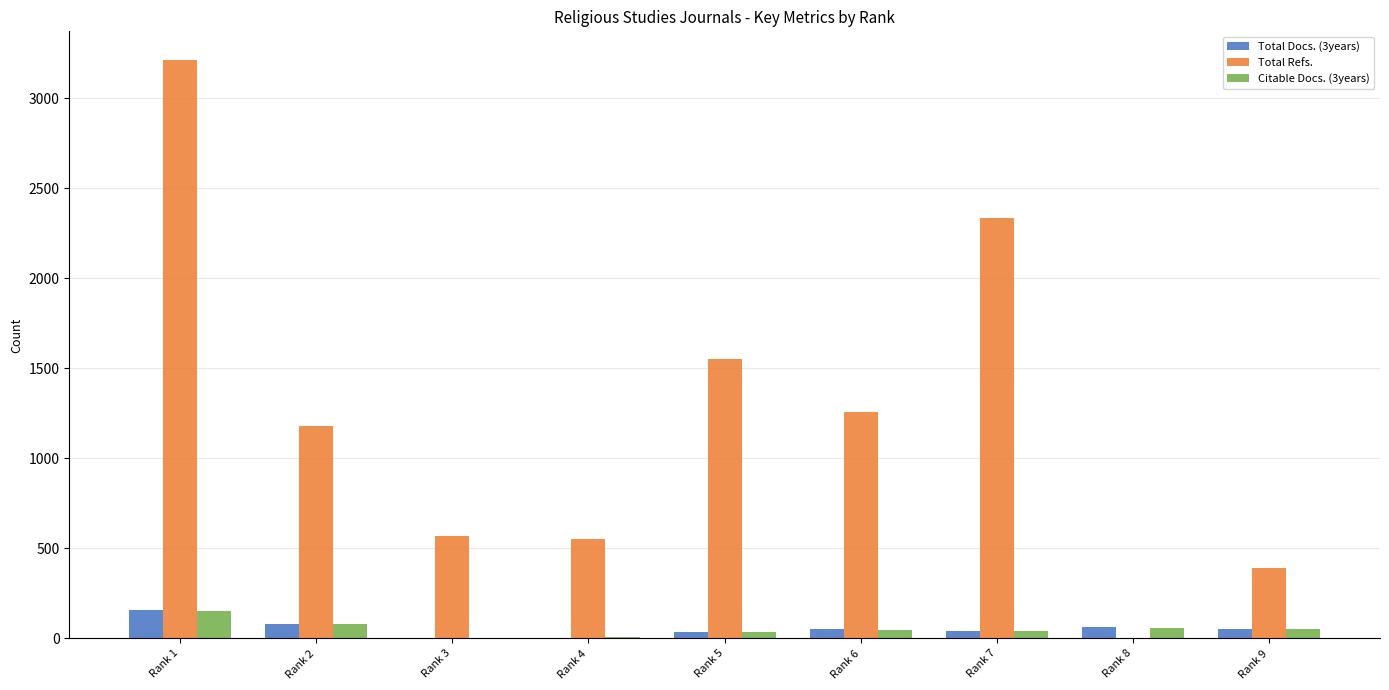

Which series has the largest total across all categories?

Total Refs.